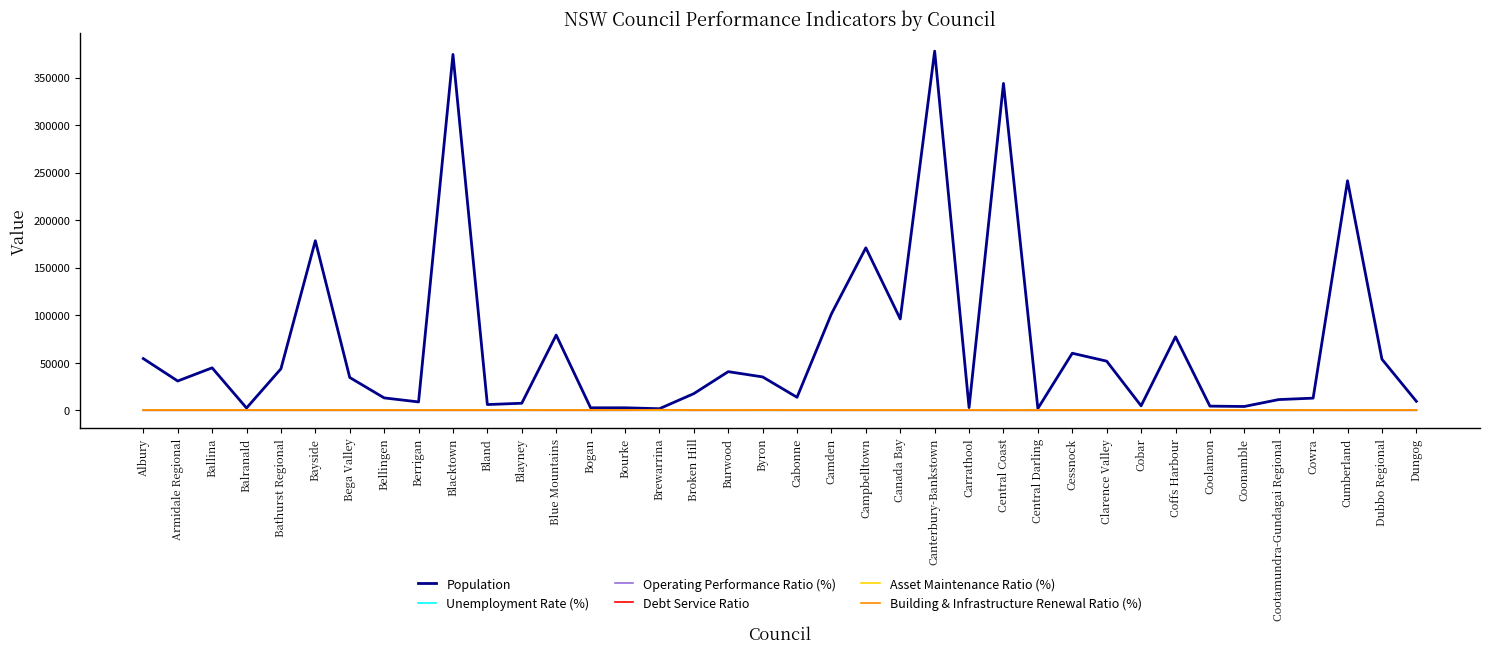

Between Blacktown and Bourke, which series saw the biggest shift?

Population